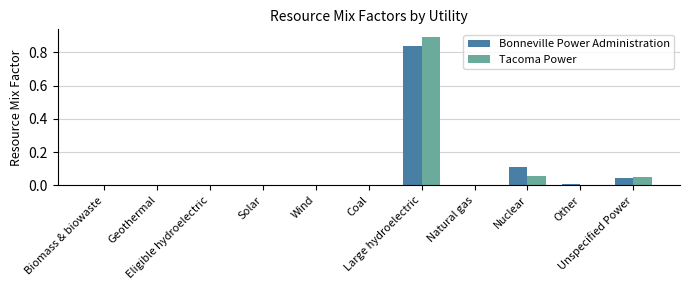

What is the sum of all Tacoma Power values?

1.0